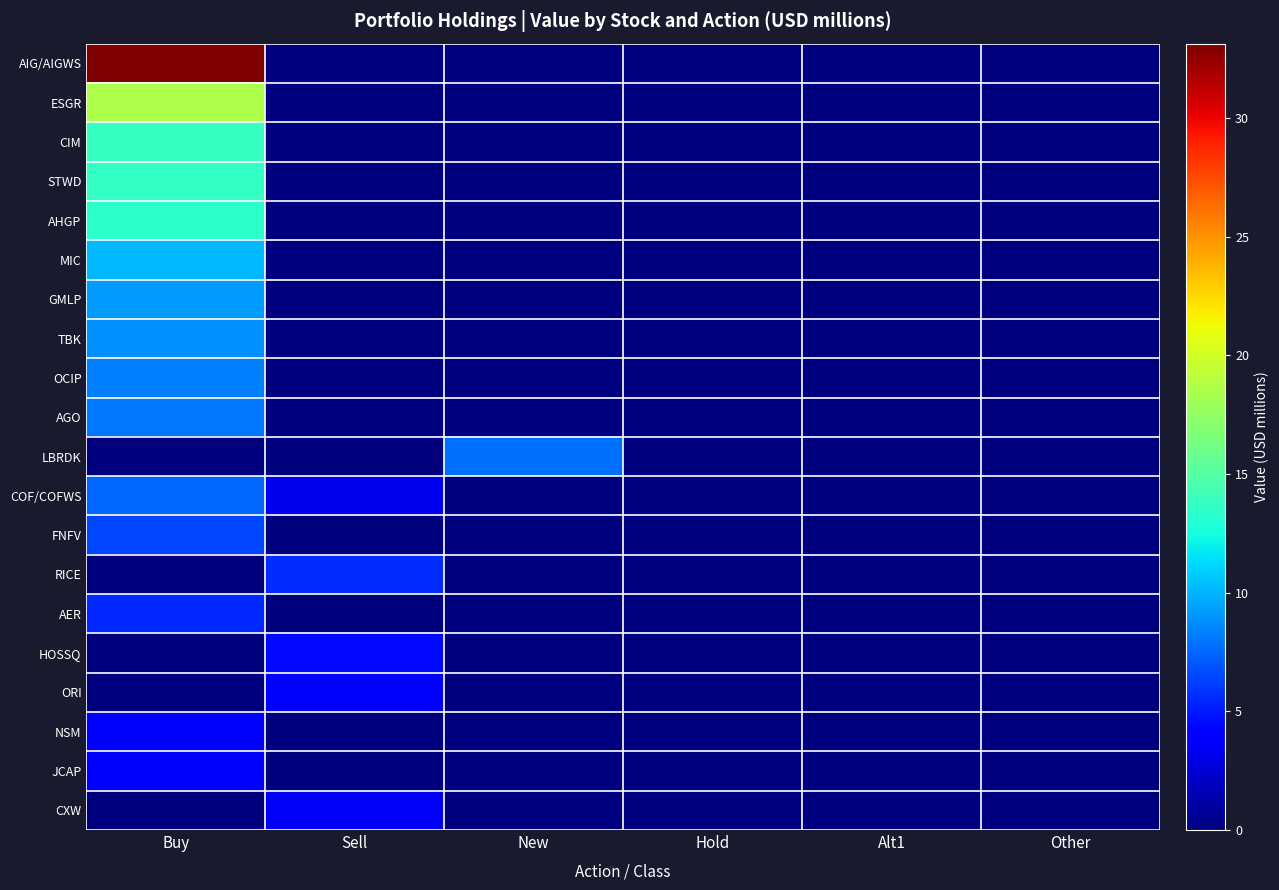

At how many categories does at least one series exceed 5?

3